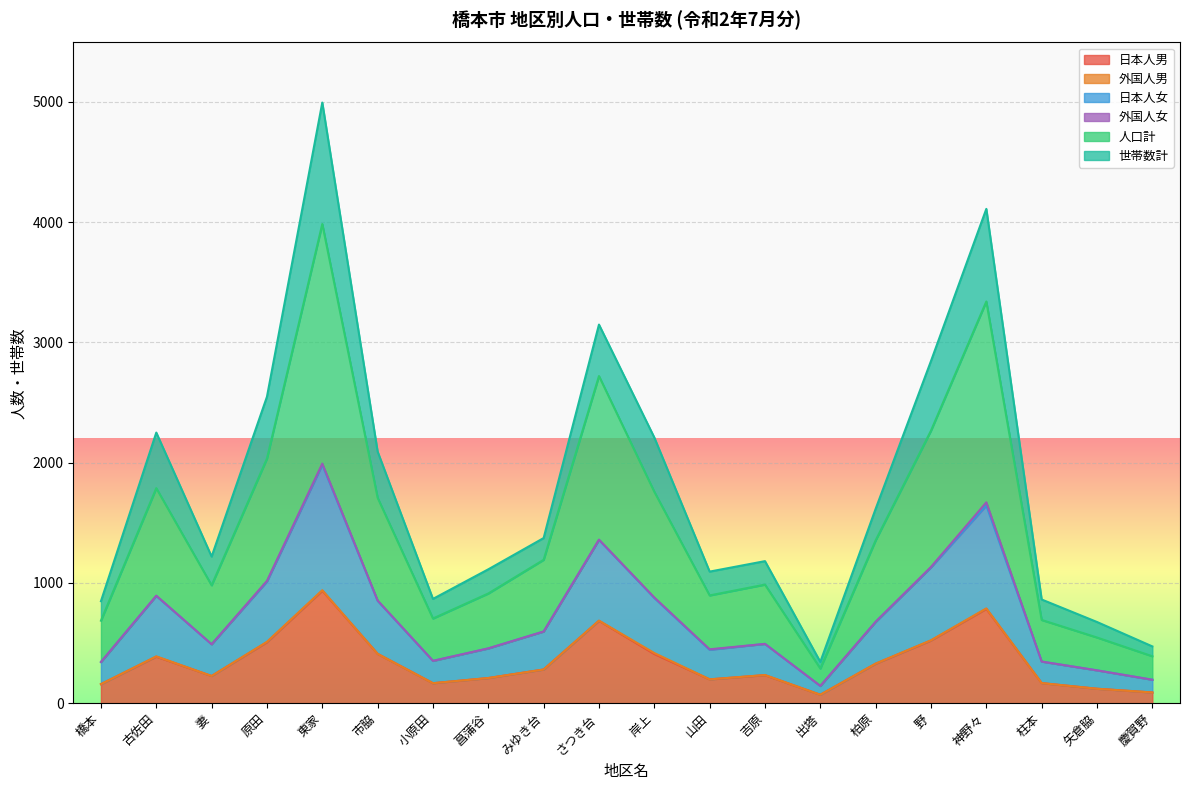

What is the total value across all series at 小原田?

867